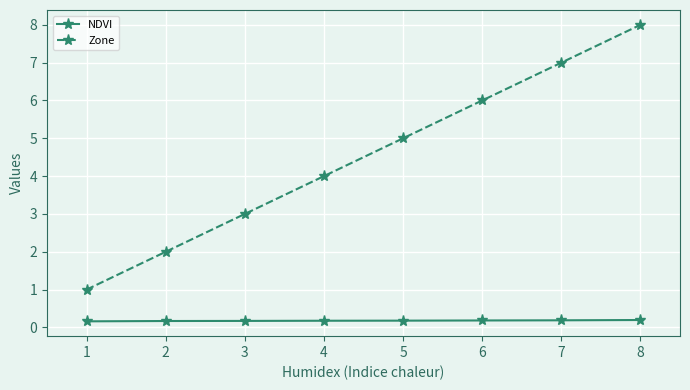

How many lines are shown in the chart?

2